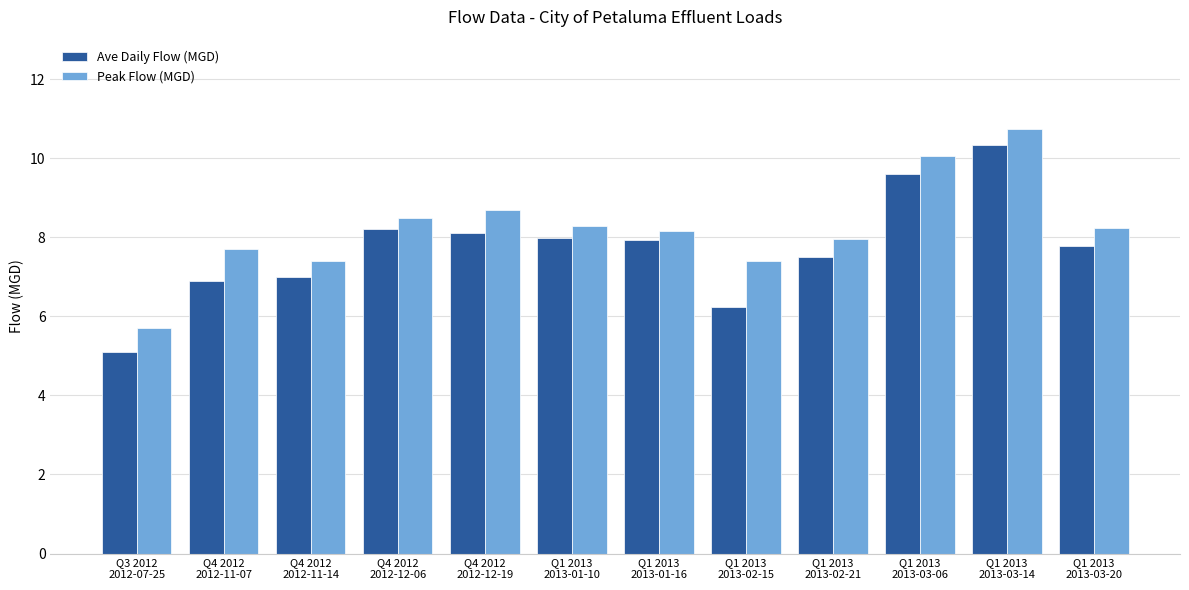

What is the average value of the Peak Flow (MGD) series?

8.2